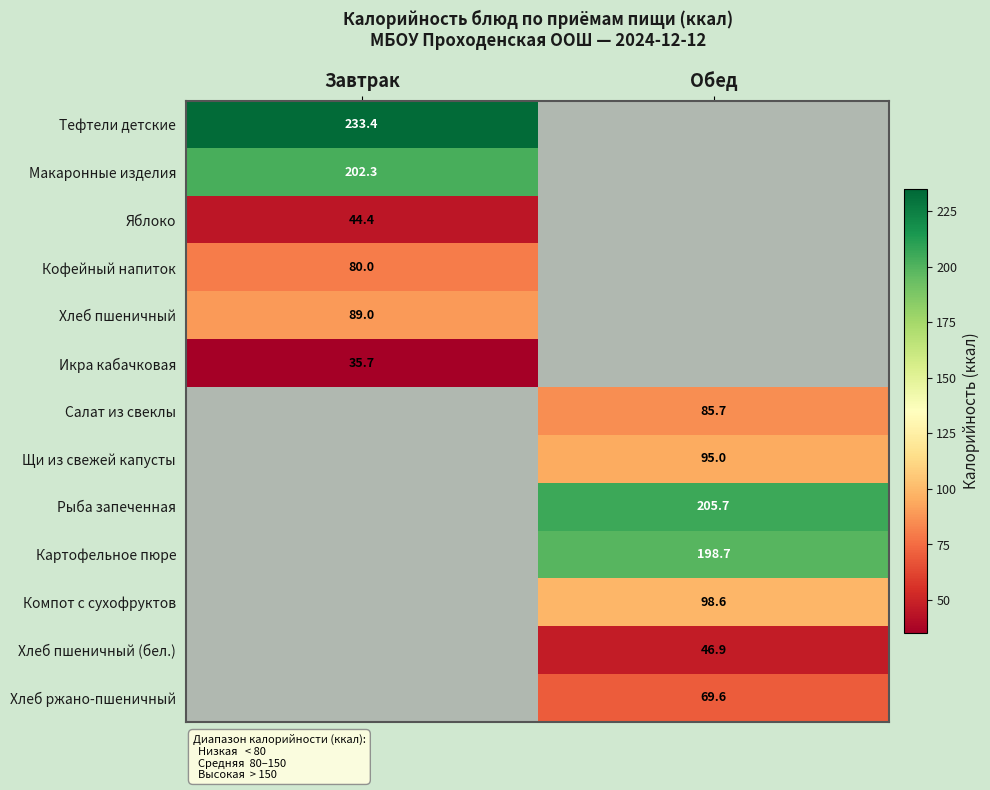

The Кофейный напиток series shows 28.5 at Завтрак. True or false?

False